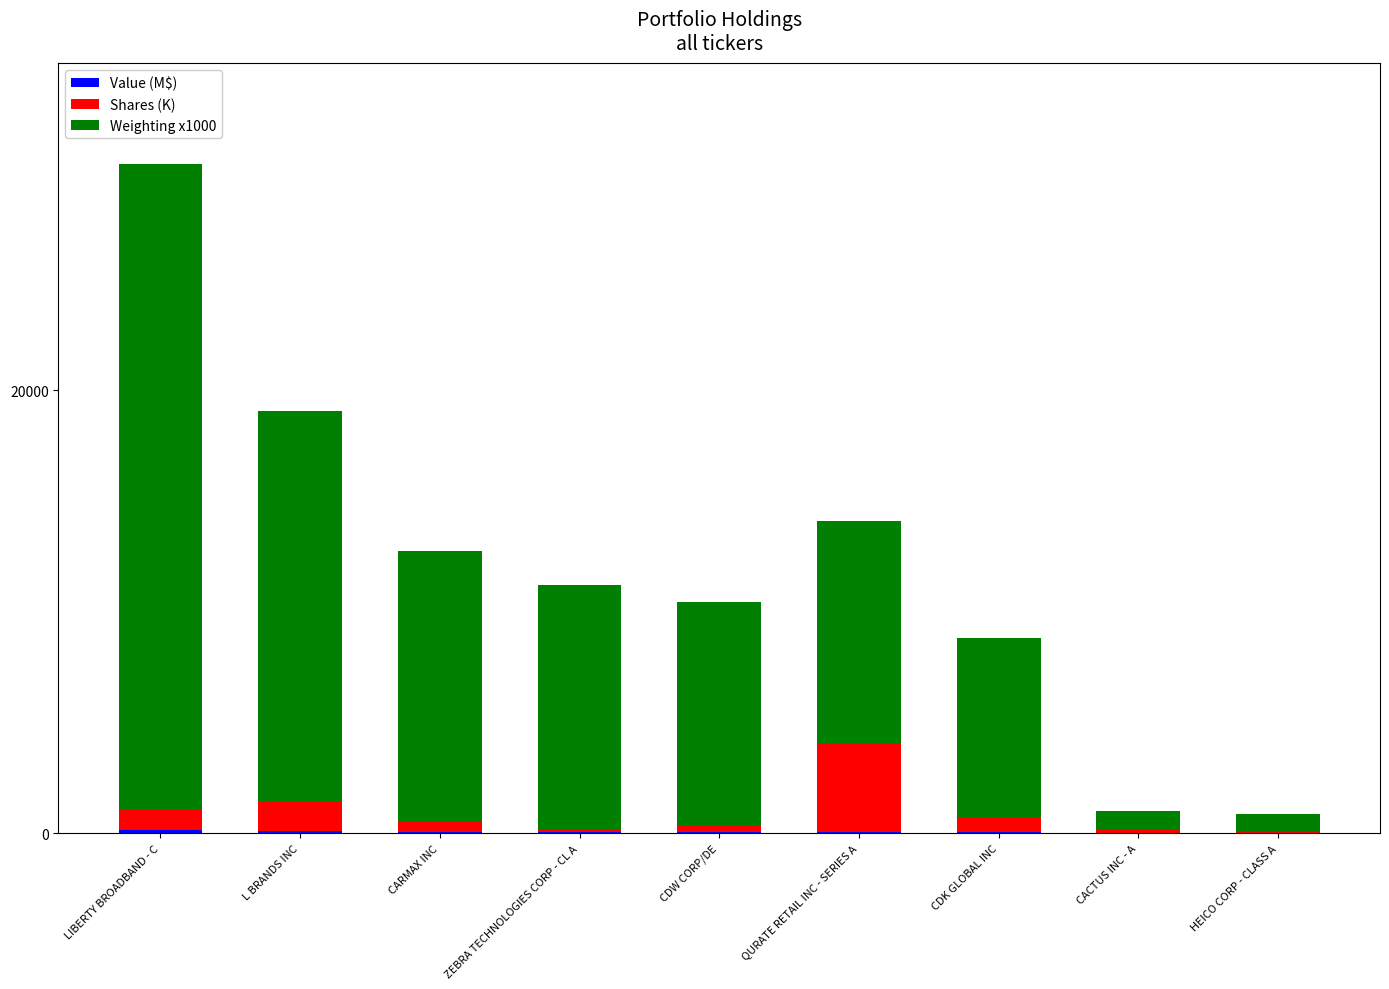

Are the bars grouped side by side (vs. stacked)?

No